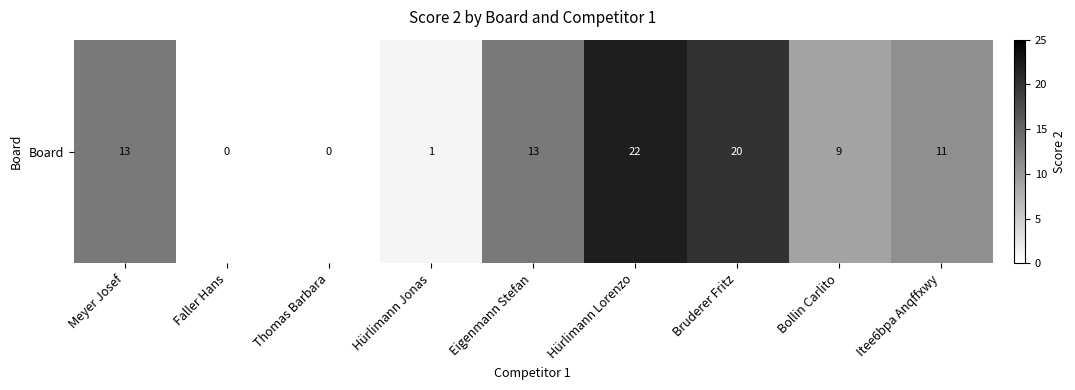

The chart shows a value of 0 at Thomas Barbara. True or false?

True